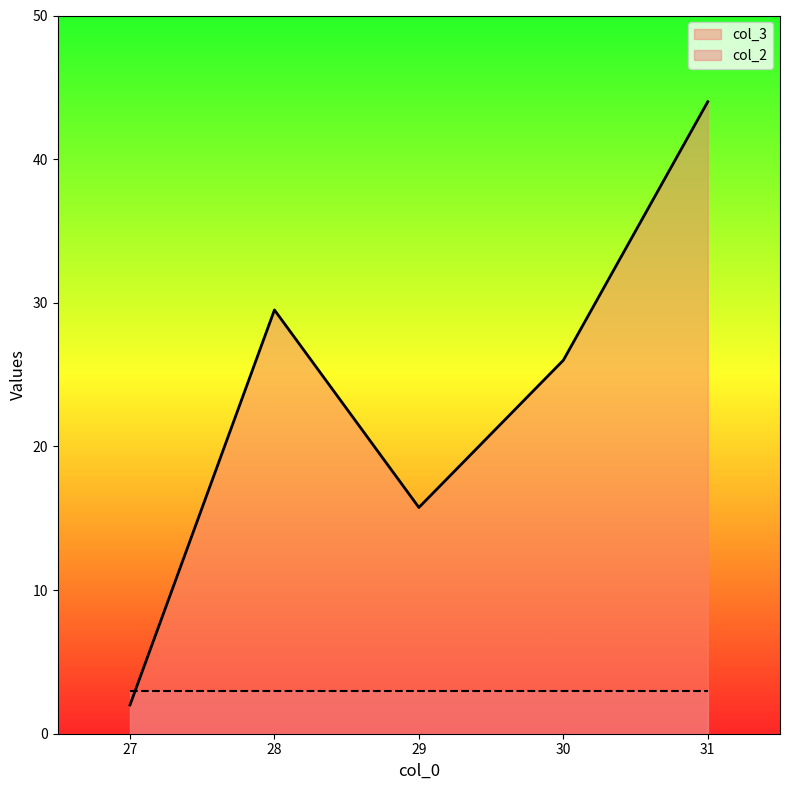

List the labels in order of value, smallest first.

27, 29, 30, 28, 31